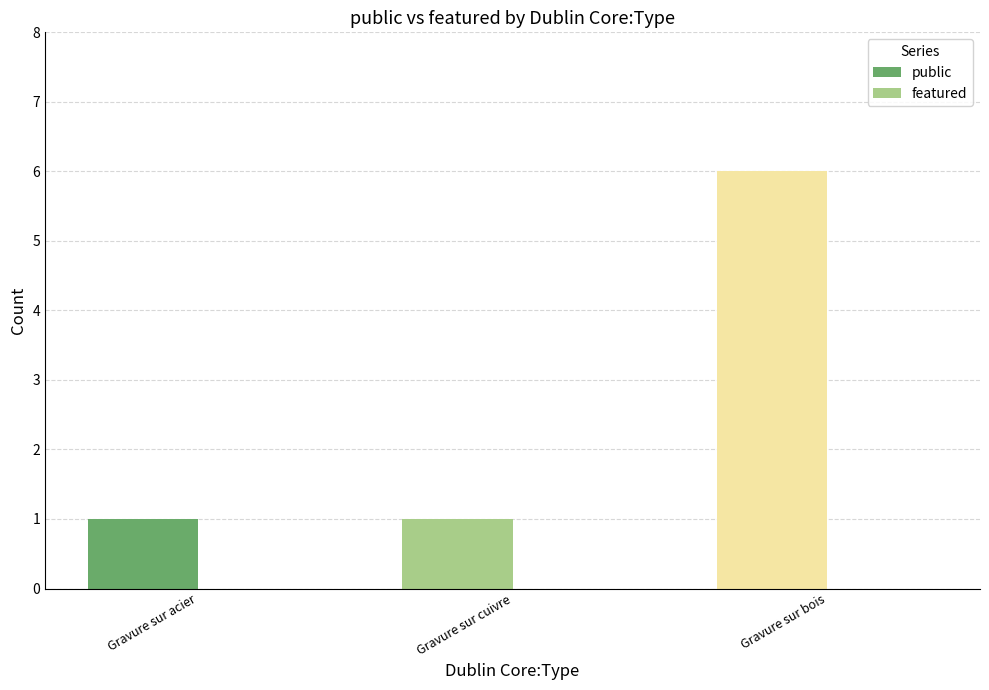

The chart shows a value of 6 at Gravure sur bois. True or false?

True